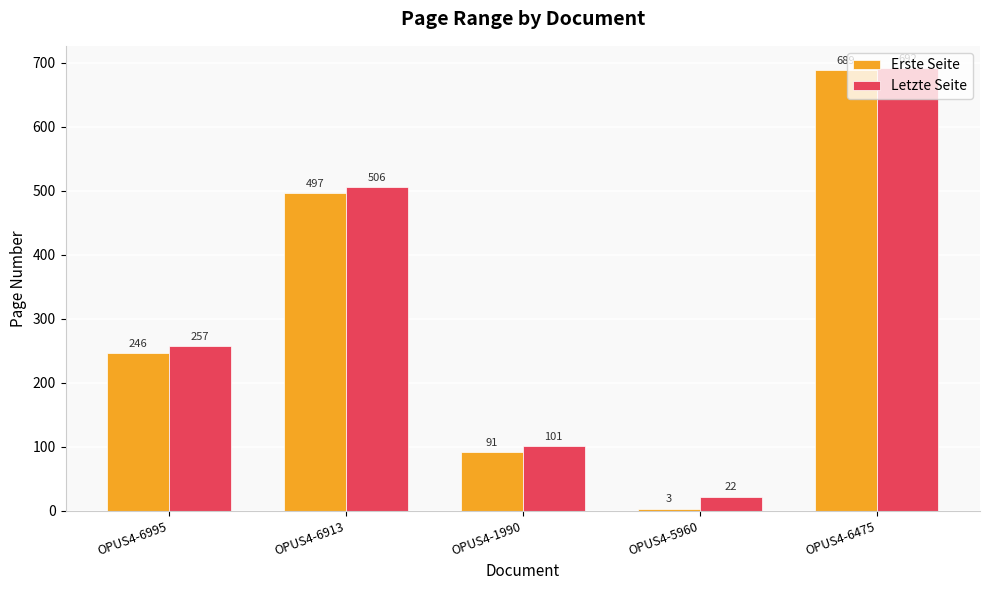

How many groups of bars are there?

5